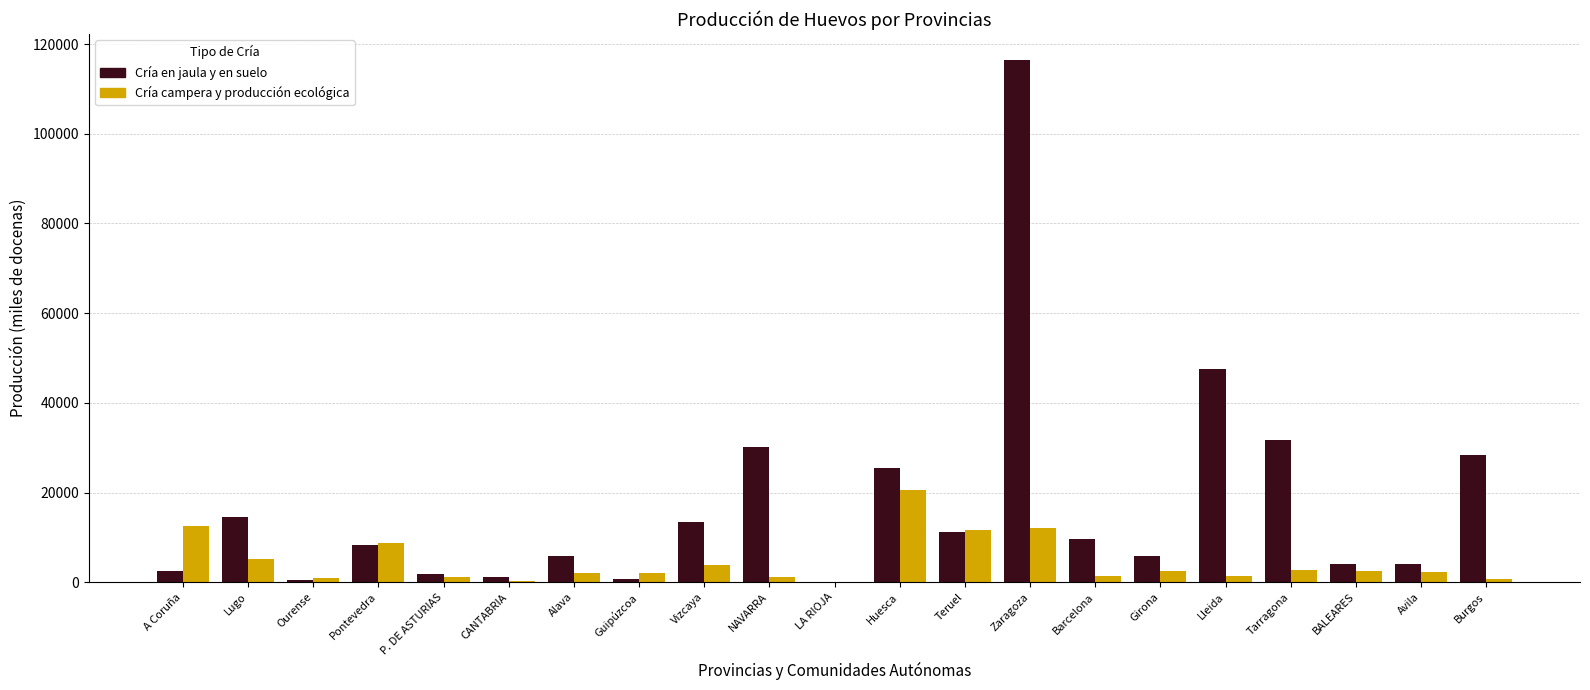

What is the sum of the Cría campera y producción ecológica values at Lleida and Vizcaya?

5260.6